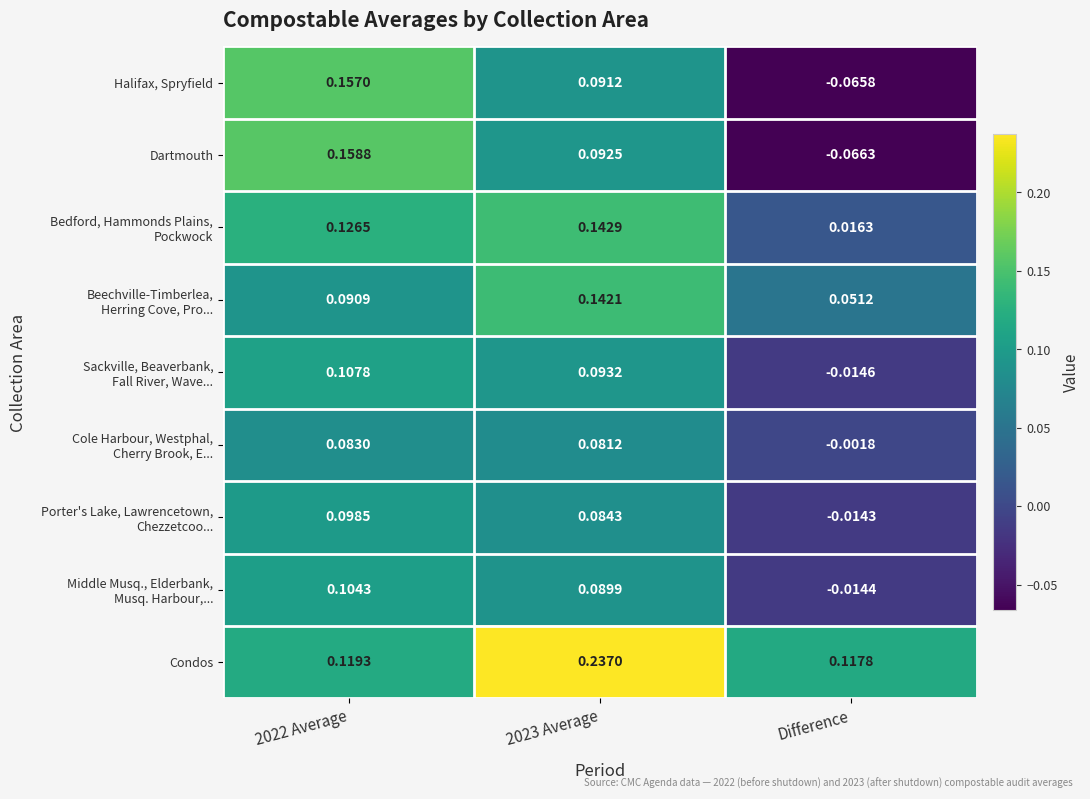

At which label does Condos reach its minimum?

Difference